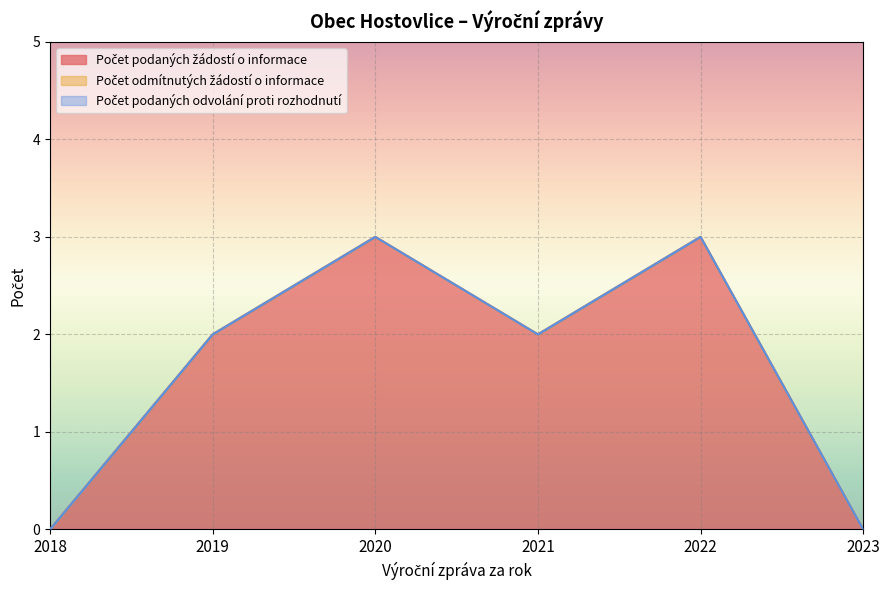

At 2021, list the series in order from smallest to largest.

Počet odmítnutých žádostí o informace, Počet podaných odvolání proti rozhodnutí, Počet podaných žádostí o informace